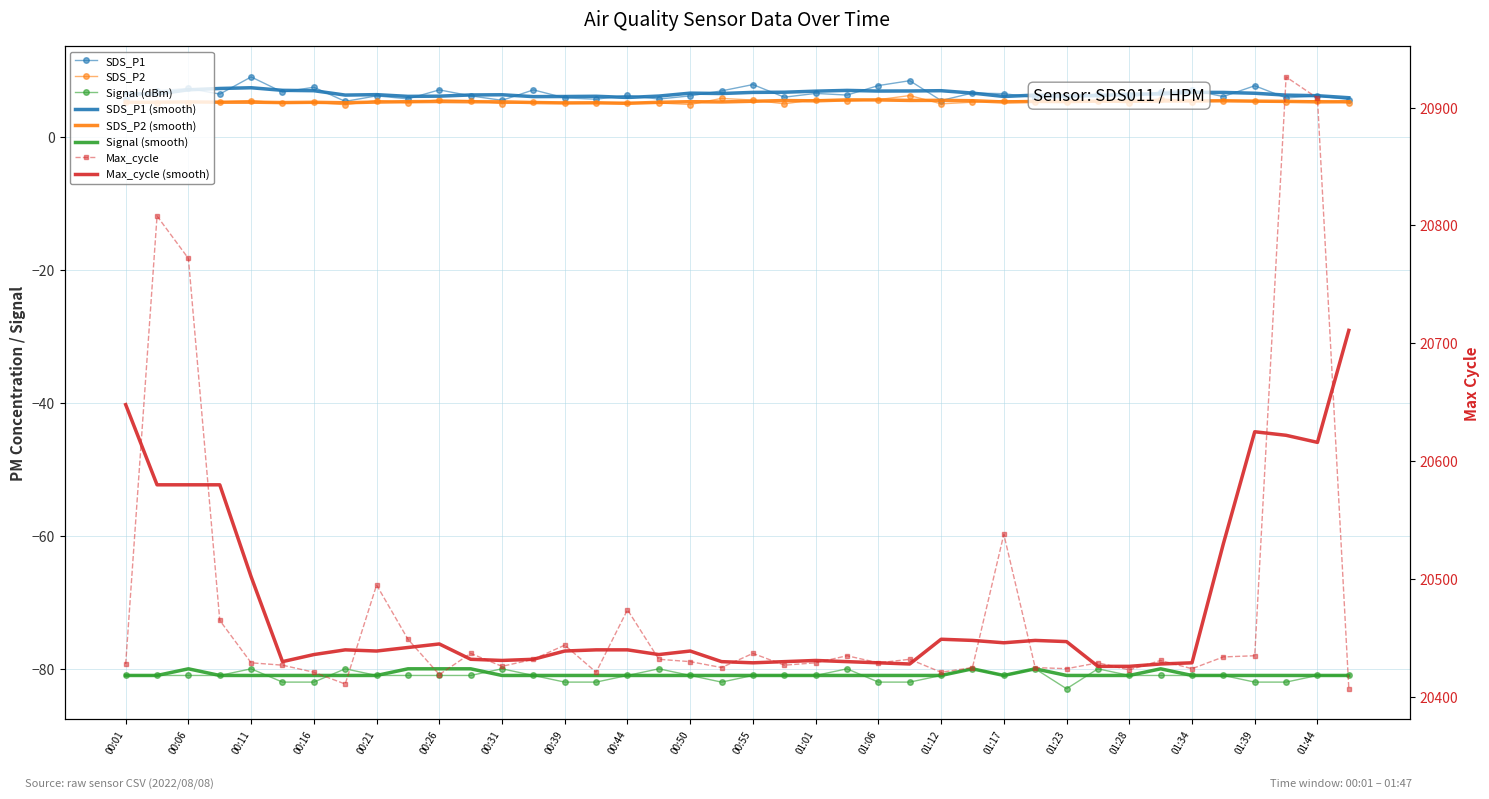

Reading left to right, extract all data points from this chart.

SDS_P1: 00:01=5.8	00:04=7.0	00:06=7.3	00:09=6.5	00:11=9.1	00:14=6.8	00:16=7.5	00:19=5.4	00:21=6.2	00:24=5.8	00:26=7.1	00:29=6.2	00:31=5.5	00:37=7.1	00:39=5.9	00:42=5.7	00:44=6.3	00:47=5.7	00:50=6.2	00:53=7.0	00:55=7.9	00:58=6.0	01:01=6.6	01:03=6.3	01:06=7.8	01:09=8.5	01:12=5.5	01:15=6.6	01:17=6.5	01:20=6.0	01:23=5.9	01:26=6.5	01:28=6.0	01:31=6.8	01:34=7.0	01:36=6.1	01:39=7.7	01:41=5.9	01:44=6.2	01:47=5.7
SDS_P2: 00:01=5.3	00:04=5.2	00:06=5.2	00:09=5.3	00:11=5.5	00:14=5.1	00:16=5.2	00:19=4.9	00:21=5.5	00:24=5.2	00:26=5.6	00:29=5.5	00:31=5.0	00:37=5.3	00:39=5.1	00:42=5.1	00:44=5.2	00:47=5.1	00:50=4.9	00:53=5.8	00:55=5.6	00:58=5.0	01:01=5.7	01:03=5.4	01:06=5.6	01:09=6.2	01:12=5.0	01:15=5.2	01:17=5.5	01:20=5.3	01:23=5.3	01:26=5.4	01:28=5.2	01:31=5.8	01:34=5.3	01:36=5.5	01:39=5.4	01:41=5.3	01:44=5.5	01:47=5.2
Signal: 00:01=-81.0	00:04=-81.0	00:06=-81.0	00:09=-81.0	00:11=-80.0	00:14=-82.0	00:16=-82.0	00:19=-80.0	00:21=-81.0	00:24=-81.0	00:26=-81.0	00:29=-81.0	00:31=-80.0	00:37=-81.0	00:39=-82.0	00:42=-82.0	00:44=-81.0	00:47=-80.0	00:50=-81.0	00:53=-82.0	00:55=-81.0	00:58=-81.0	01:01=-81.0	01:03=-80.0	01:06=-82.0	01:09=-82.0	01:12=-81.0	01:15=-80.0	01:17=-81.0	01:20=-80.0	01:23=-83.0	01:26=-80.0	01:28=-81.0	01:31=-81.0	01:34=-81.0	01:36=-81.0	01:39=-82.0	01:41=-82.0	01:44=-81.0	01:47=-81.0
Max_cycle: 00:01=20428.0	00:04=20808.0	00:06=20772.0	00:09=20465.0	00:11=20429.0	00:14=20427.0	00:16=20421.0	00:19=20411.0	00:21=20495.0	00:24=20449.0	00:26=20419.0	00:29=20437.0	00:31=20426.0	00:37=20432.0	00:39=20444.0	00:42=20421.0	00:44=20474.0	00:47=20432.0	00:50=20430.0	00:53=20425.0	00:55=20437.0	00:58=20427.0	01:01=20429.0	01:03=20435.0	01:06=20429.0	01:09=20432.0	01:12=20421.0	01:15=20425.0	01:17=20538.0	01:20=20425.0	01:23=20424.0	01:26=20429.0	01:28=20423.0	01:31=20431.0	01:34=20424.0	01:36=20434.0	01:39=20435.0	01:41=20926.0	01:44=20908.0	01:47=20407.0